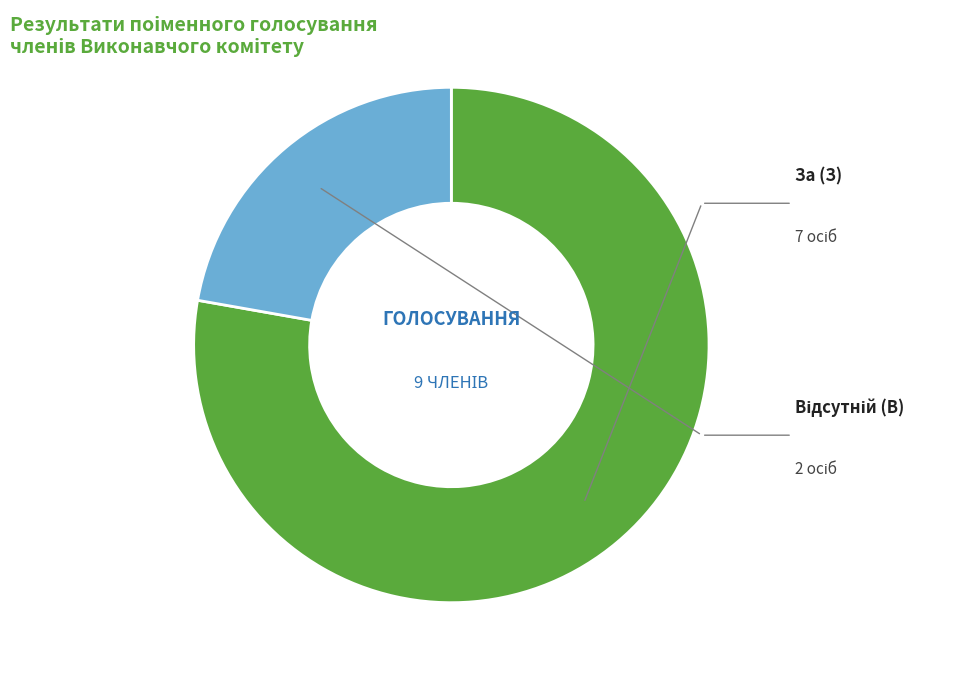

Which category has the biggest portion of the pie?

За (З)